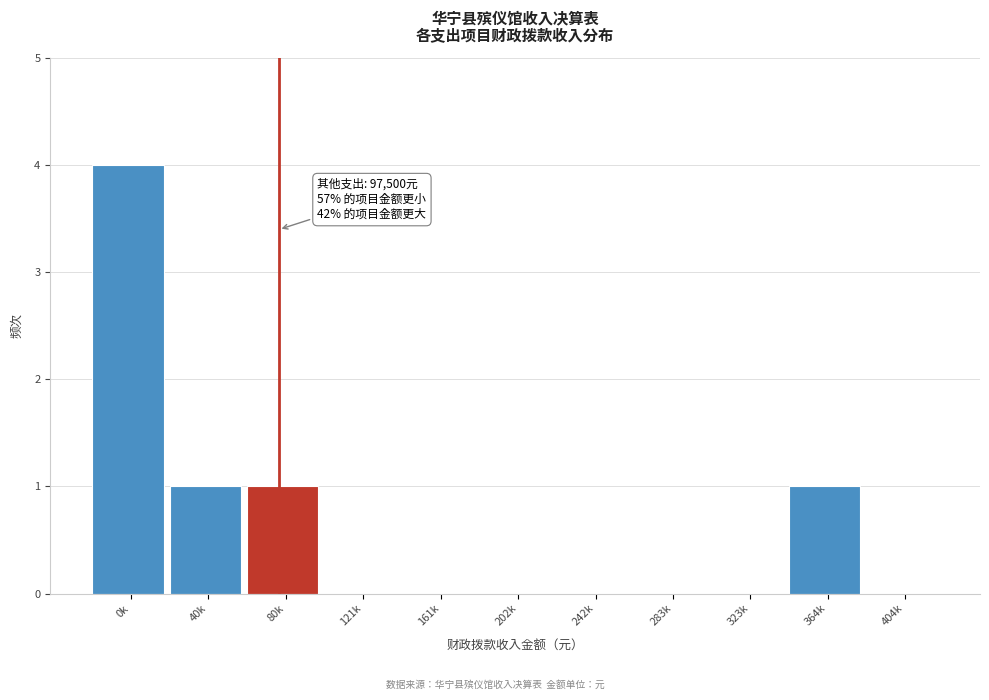

Reading right to left, what are all the values shown in this chart?

404k=0	364k=1	323k=0	283k=0	242k=0	202k=0	161k=0	121k=0	80k=1	40k=1	0k=4